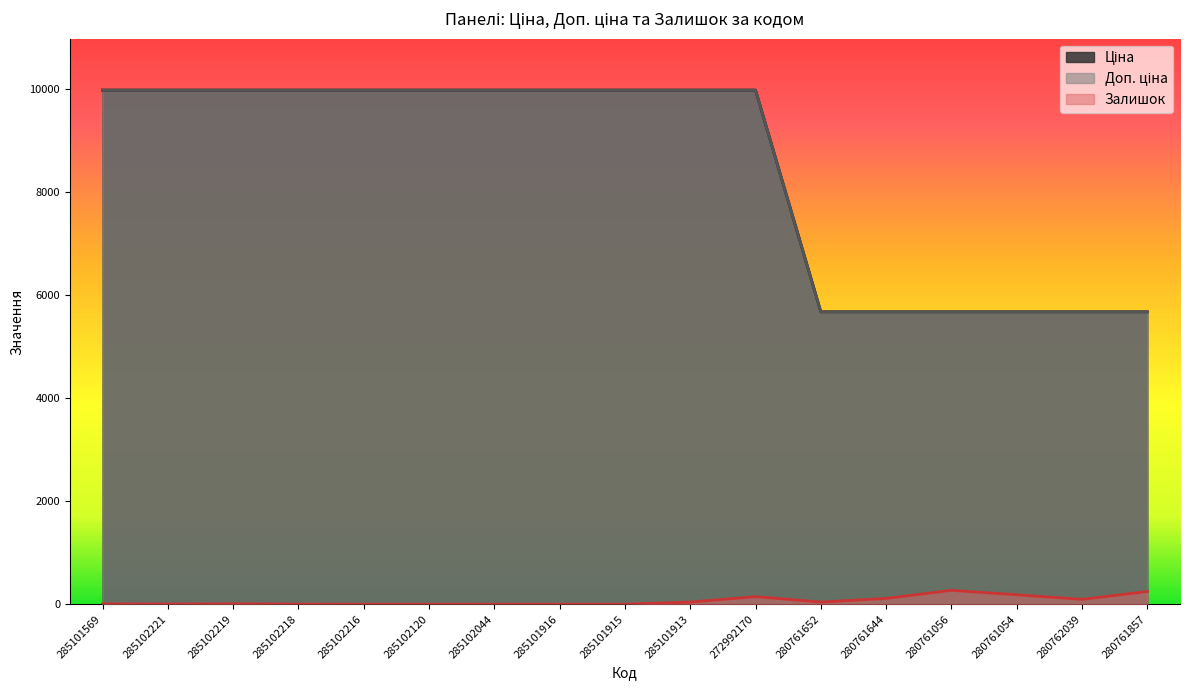

Is it true that Доп. ціна equals 6296.7 at 285101915?

False